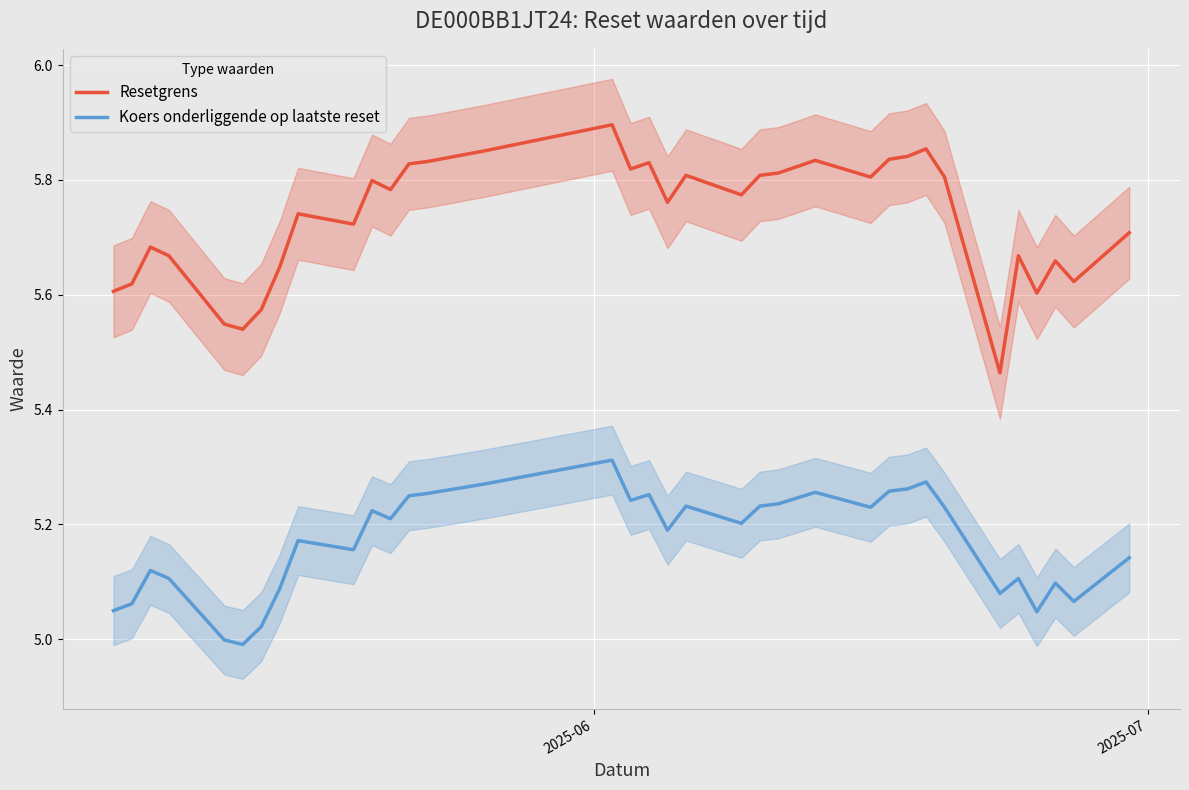

True or false: Koers onderliggende op laatste reset and Resetgrens cross at least once.

False